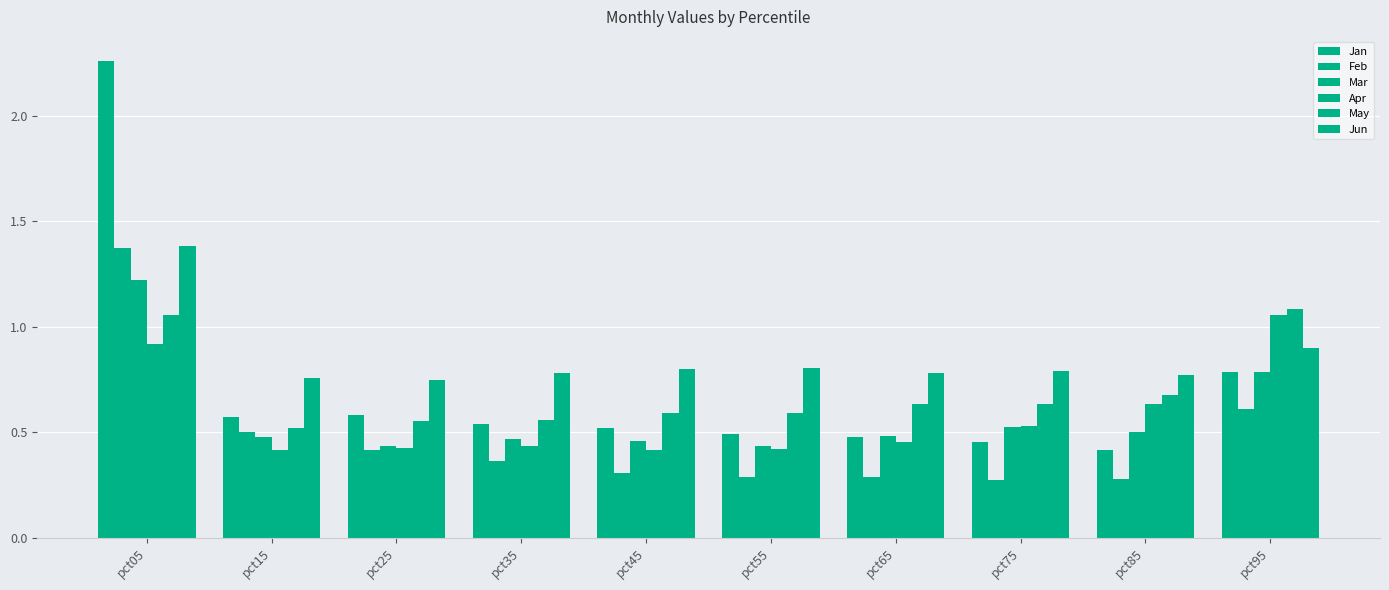

Which series has the largest range (max minus min)?

Jan